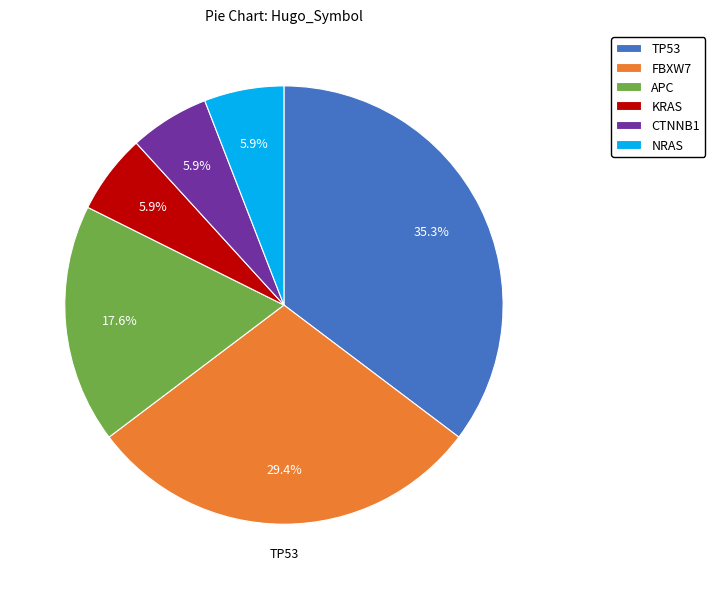

To the nearest percent, what is the difference between the FBXW7 and APC slice percentages?

12%